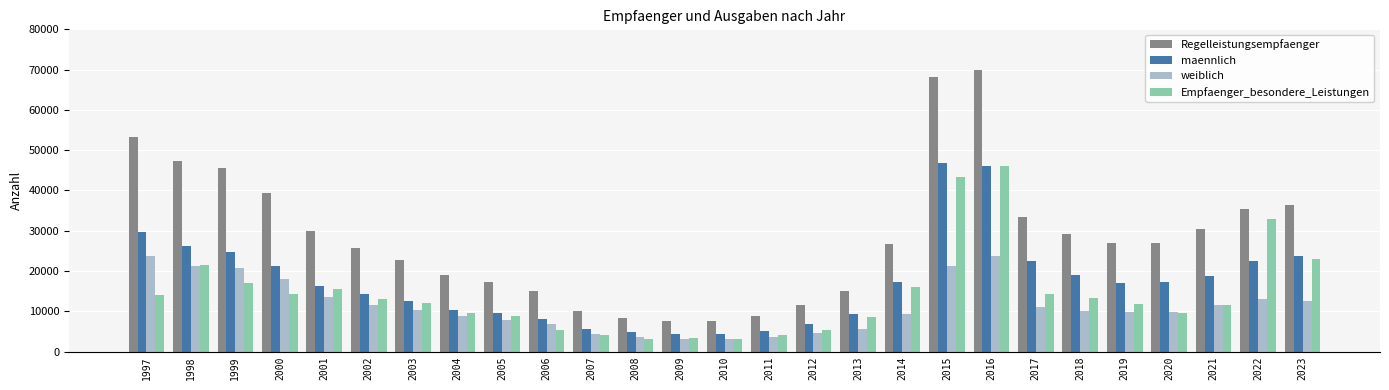

What is the average value of the maennlich series?

17206